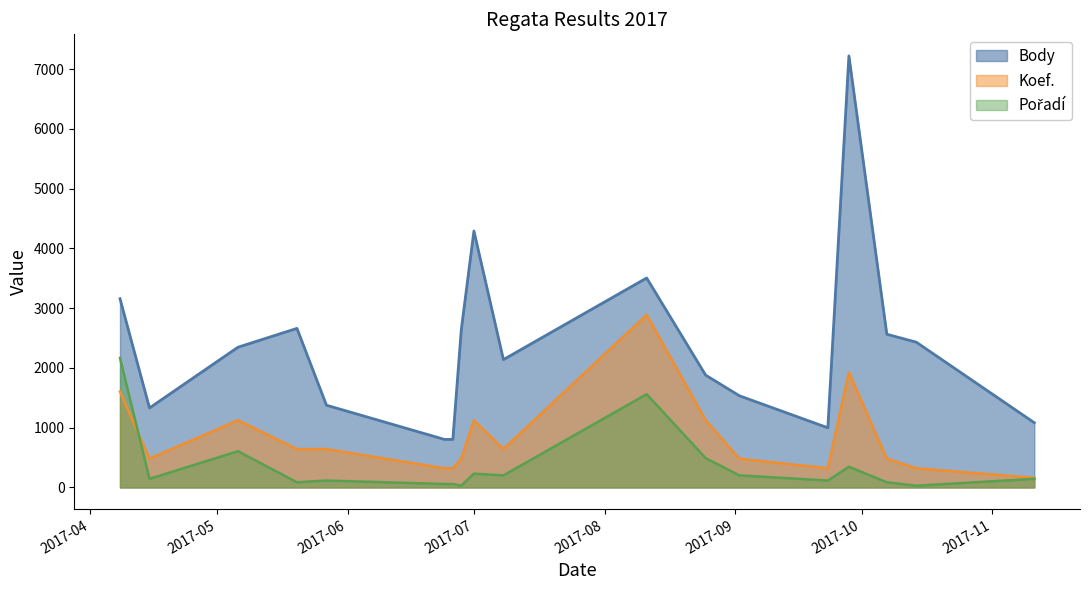

What is the difference between the Pořadí values at 2017-06-28 and 2017-09-28?

317.6